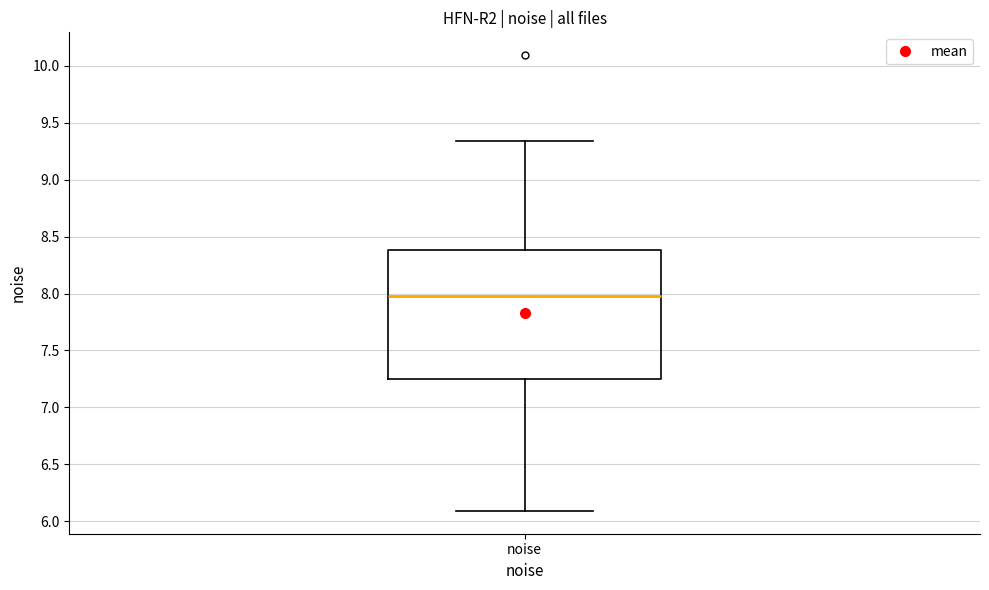

Where does the upper whisker of the box for noise end on the y-axis? The values are not printed on the chart, so give them approximately, as read against the axis.

9.35